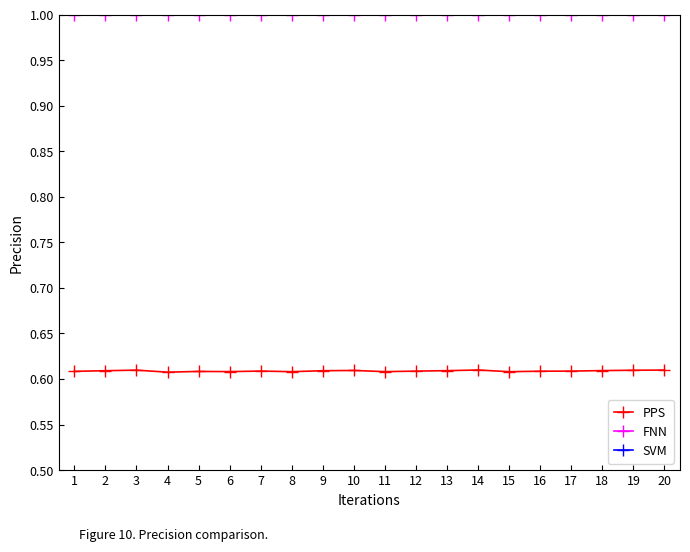

Reading left to right, list all the values displayed in this chart.

PPS: 0.6	0.6	0.6	0.6	0.6	0.6	0.6	0.6	0.6	0.6	0.6	0.6	0.6	0.6	0.6	0.6	0.6	0.6	0.6	0.6
FNN: 1.0	1.0	1.0	1.0	1.0	1.0	1.0	1.0	1.0	1.0	1.0	1.0	1.0	1.0	1.0	1.0	1.0	1.0	1.0	1.0
SVM: 0.4	0.4	0.4	0.4	0.4	0.4	0.4	0.4	0.4	0.4	0.4	0.4	0.4	0.4	0.4	0.4	0.4	0.4	0.4	0.4